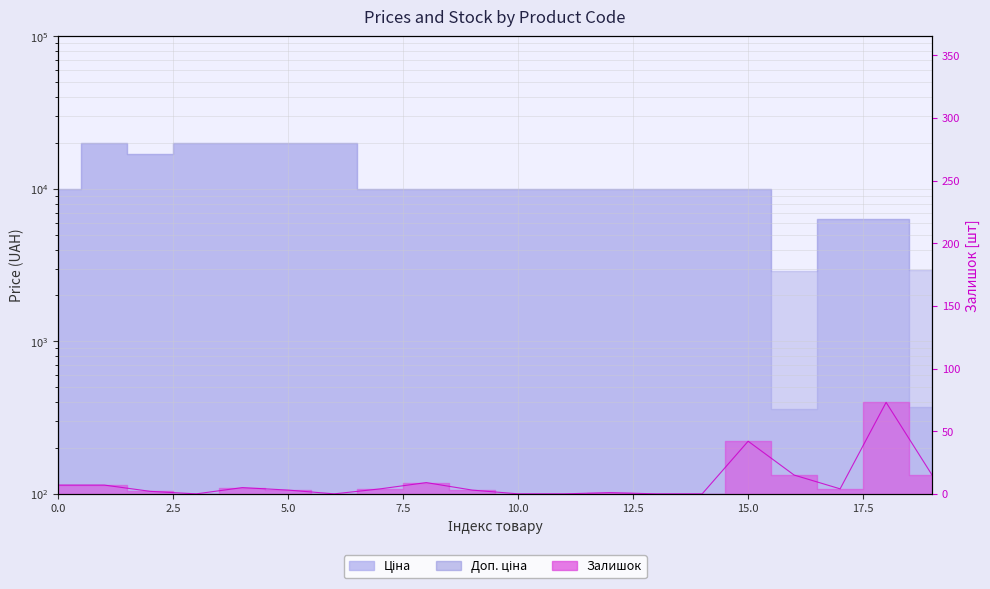

Reading left to right, transcribe all the data shown in this chart.

7	7	2	0	5	3	0	4	9	3	0	0	1	0	0	42	15	4	73	15